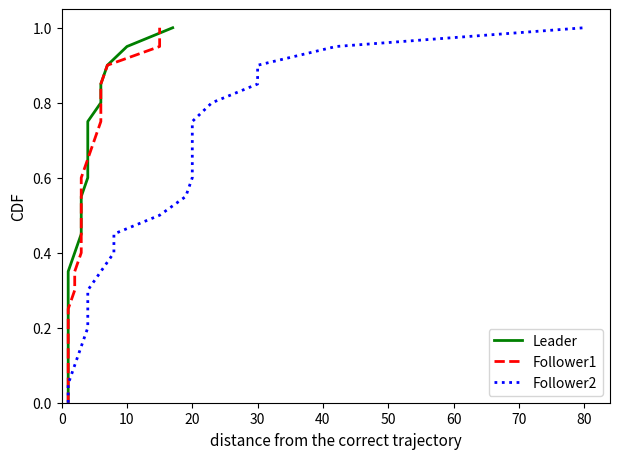

The Follower1 series shows 1.5 at 19. True or false?

False